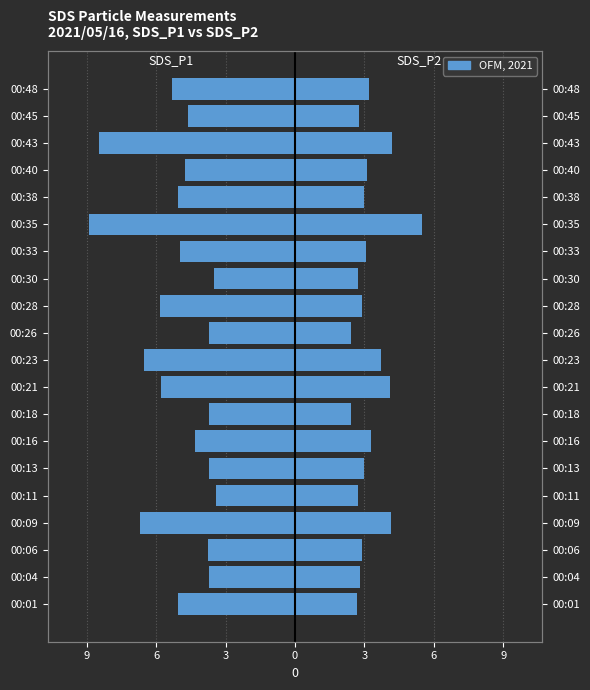

What is the difference between the second highest and second lowest values in the SDS_P1 series?

5.0